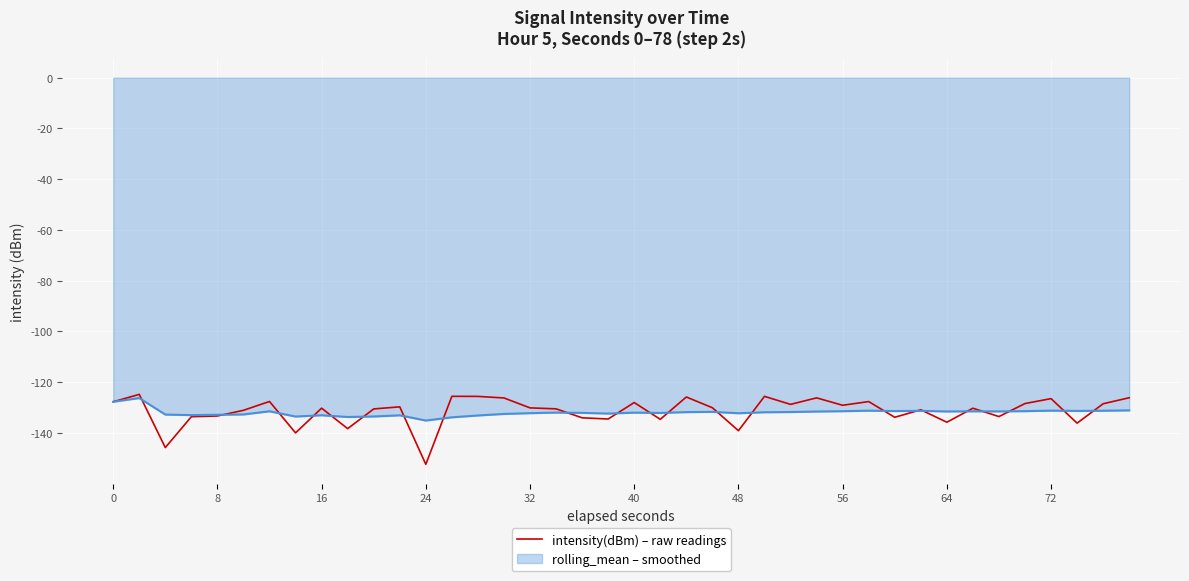

Which series has the largest range (max minus min)?

intensity(dBm) – raw readings